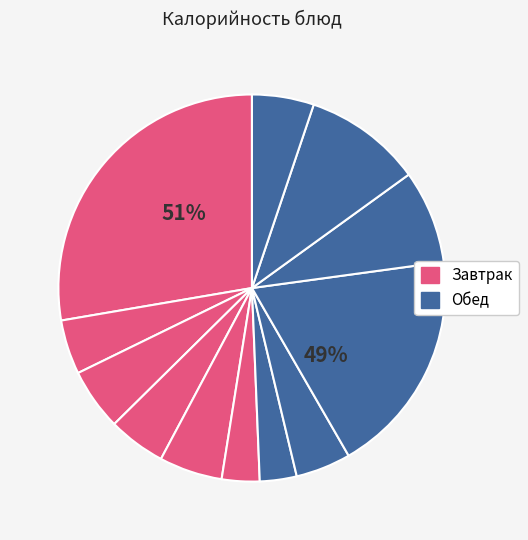

How many slices are in this pie chart?

12